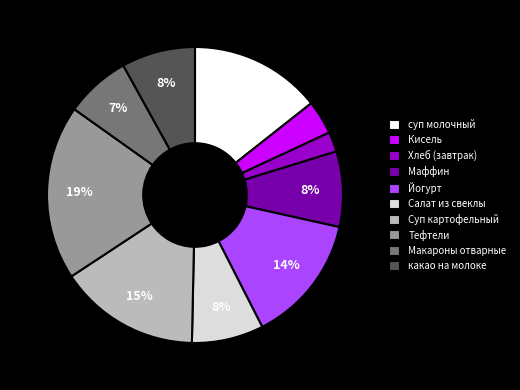

What percentage is the Маффин slice, to the nearest percent?

8%